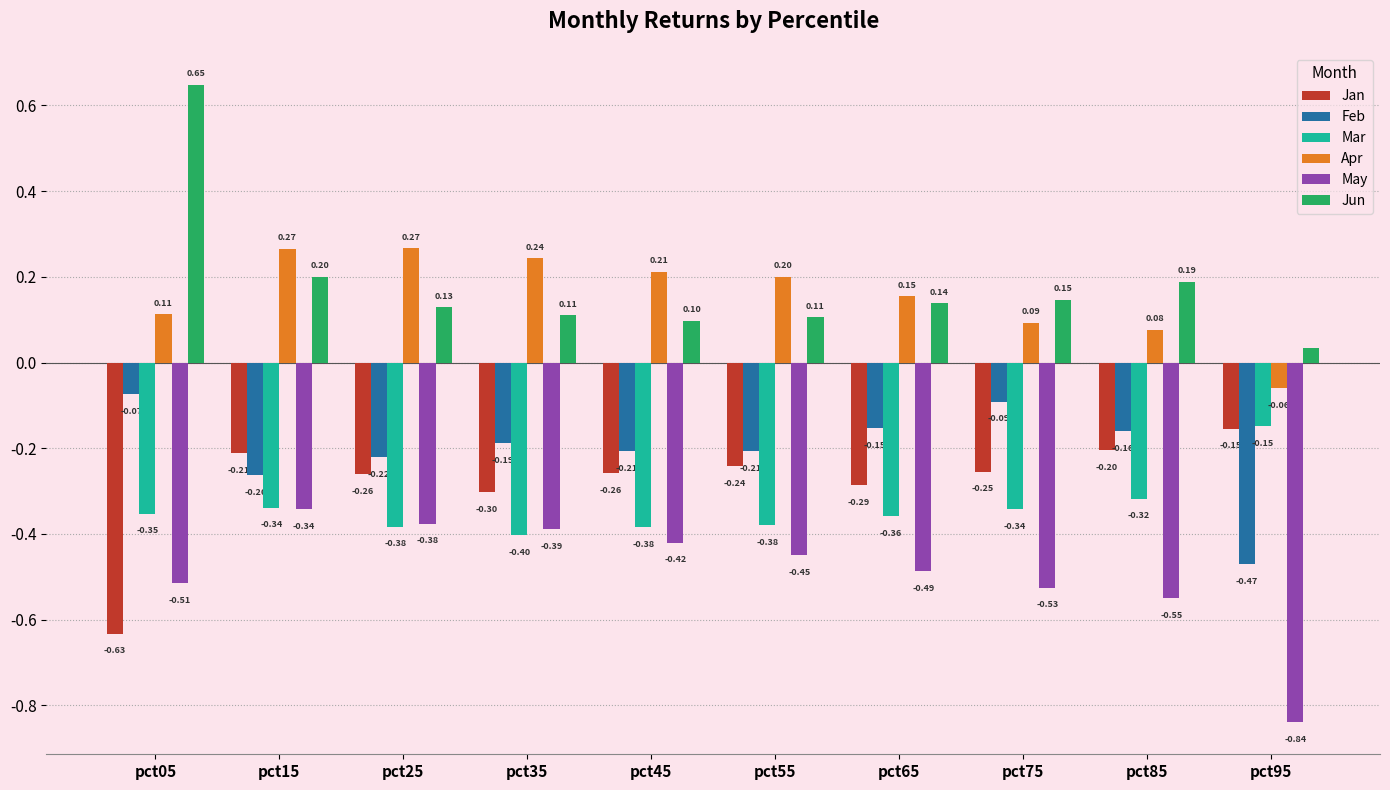

True or false: Feb has a value of -0.4 at pct15.

False